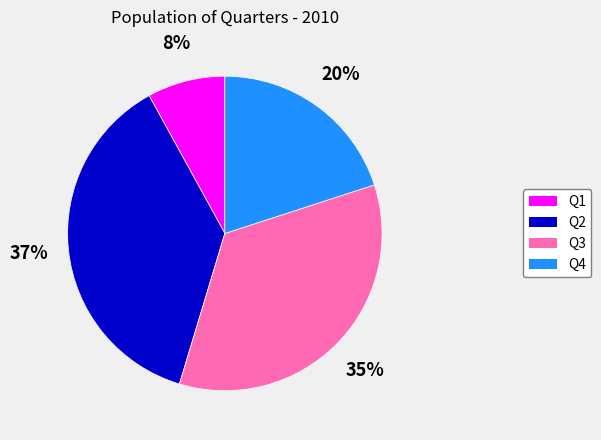

Do Q1 and Q4 together represent more than half of the pie?

No